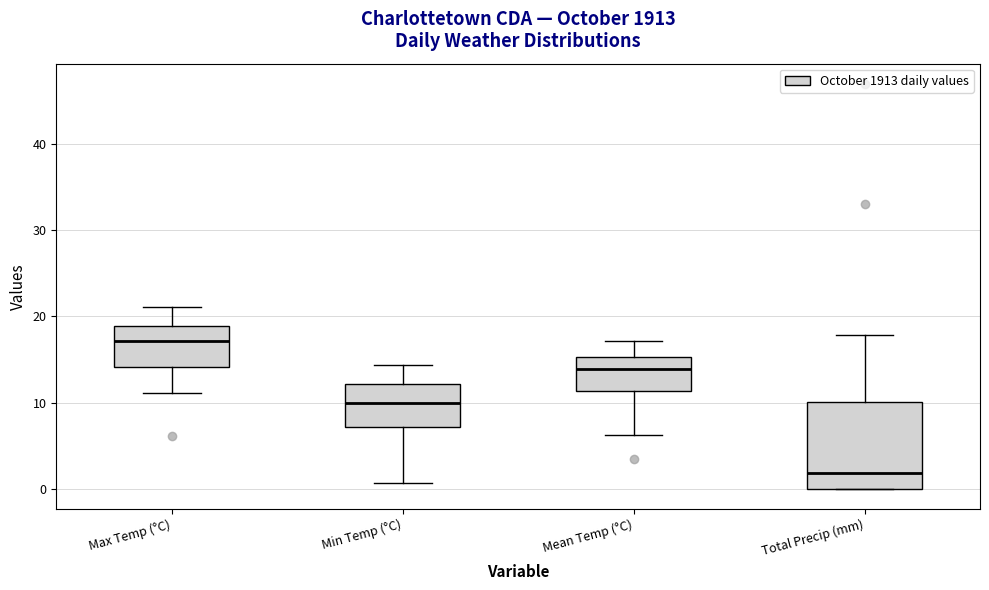

Reading left to right, transcribe this box plot: for each box, give where its median line is, the range the box spans, and where its two whiskers end, as read against the y-axis. The values are not printed on the chart, so give them approximately, as read against the axis.

Max Temp (°C): median 17, box 14 to 19, whiskers 11 to 21
Min Temp (°C): median 10, box 7 to 12, whiskers 1 to 14
Mean Temp (°C): median 14, box 11 to 15, whiskers 6 to 17
Total Precip (mm): median 2, box 0 to 10, whiskers 0 to 18